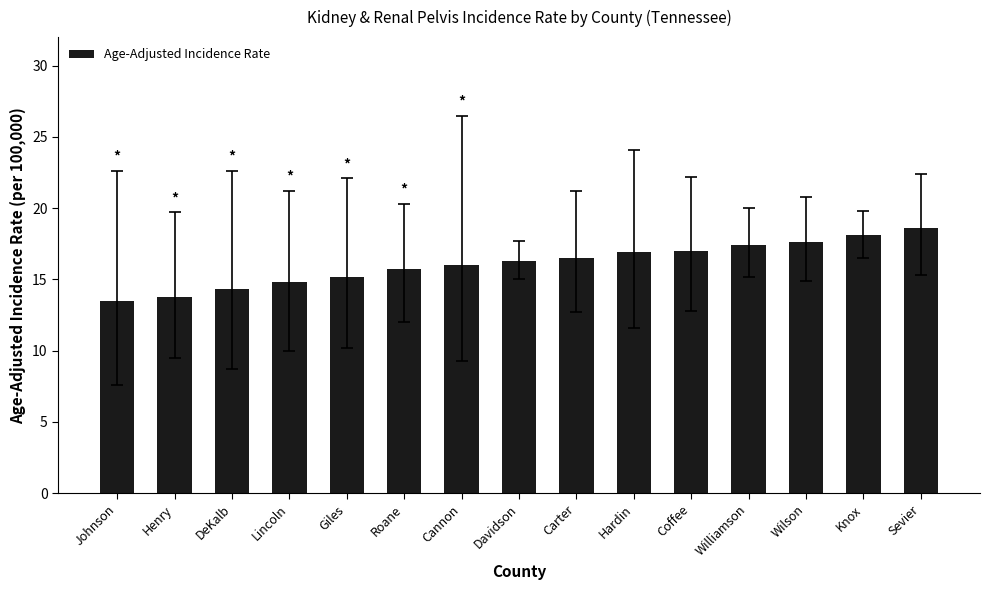

Which label corresponds to the smallest value in the chart?

Johnson